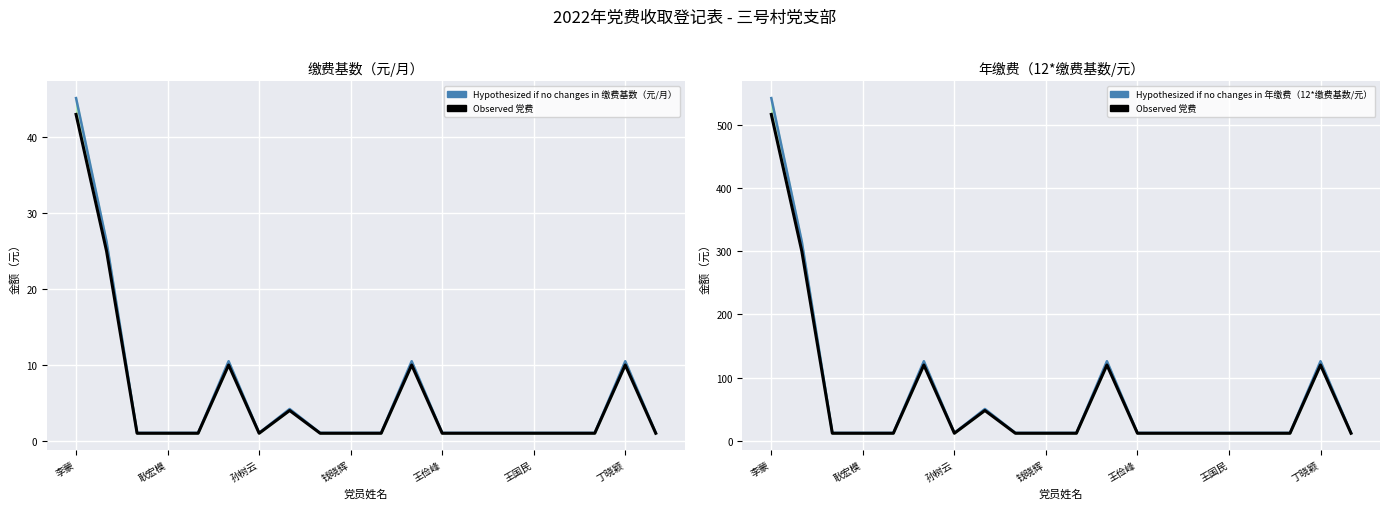

Which series has the largest total across all categories?

Hypothesized 年缴费（12*缴费基数/元）